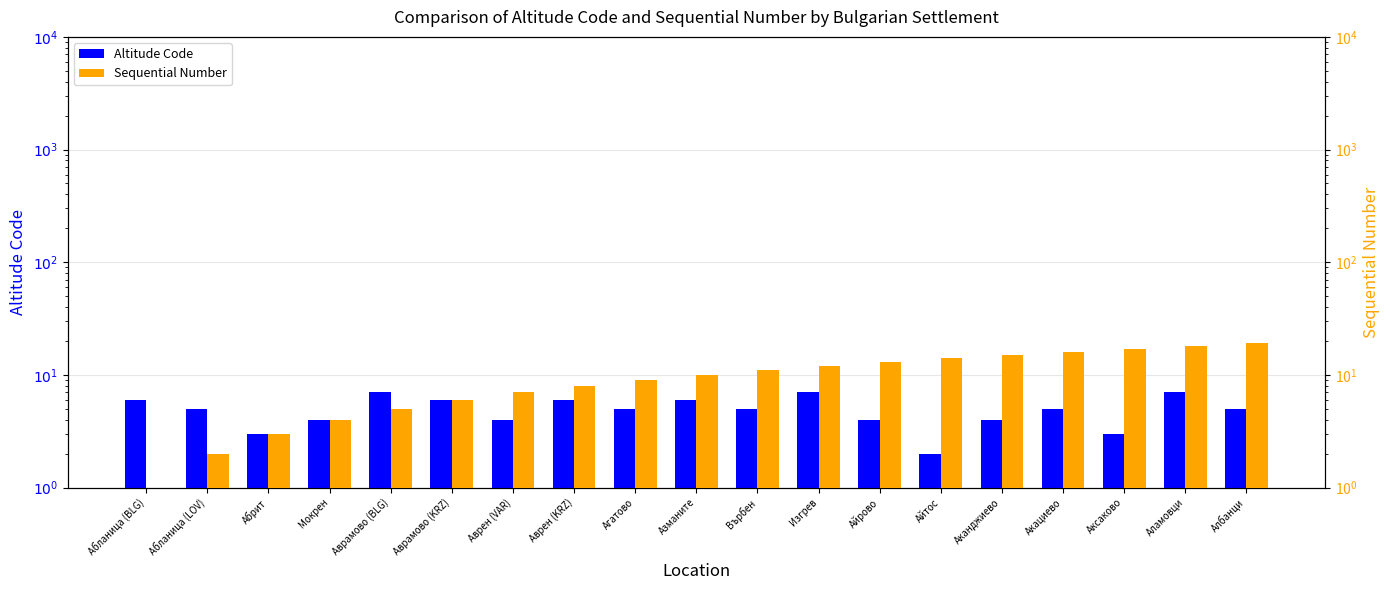

What position from the left is Аврен (VAR)?

7